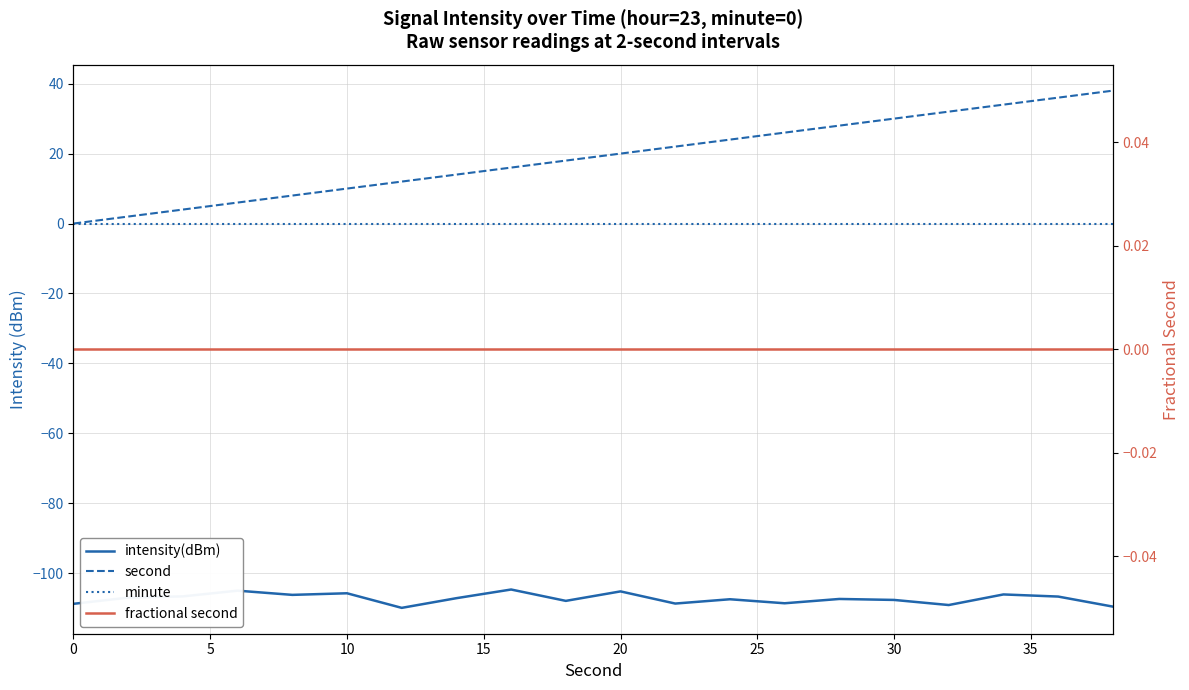

What is the difference between the maximum and minimum values in the second series?

38.0